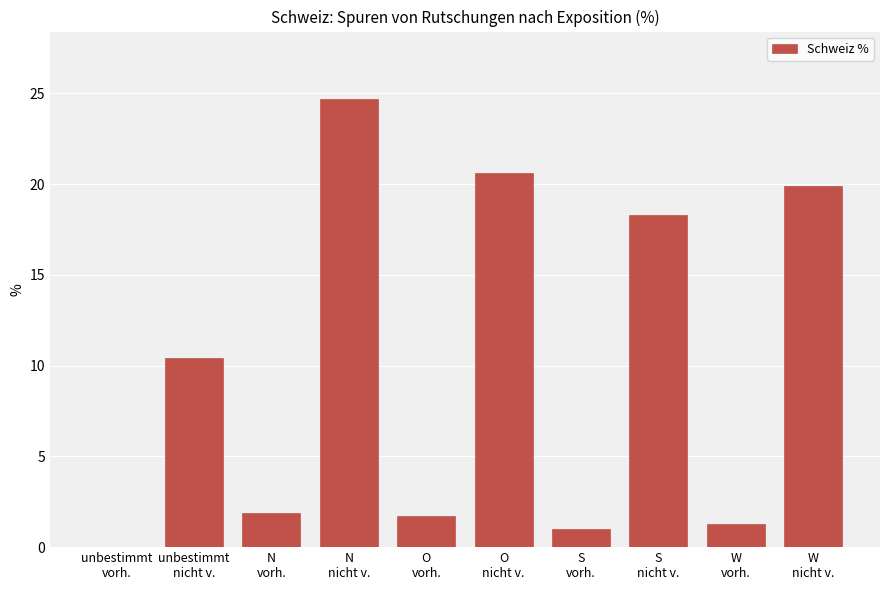

What is the maximum value shown in the chart?

24.7